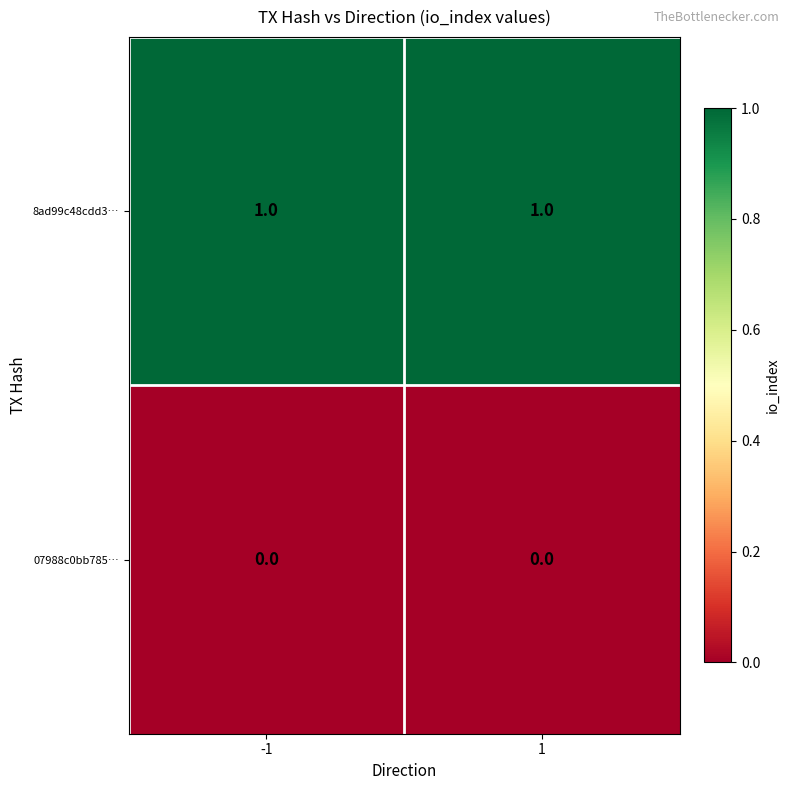

Reading left to right, transcribe all the data shown in this chart.

8ad99c48cdd3…: 1	1
07988c0bb785…: 0	0